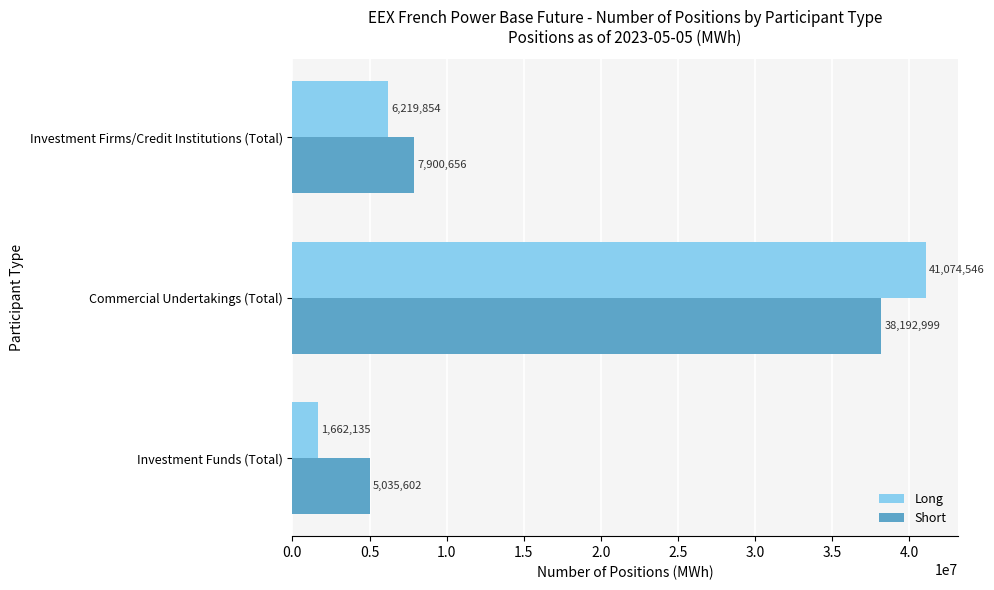

Which series has the largest total across all categories?

Short